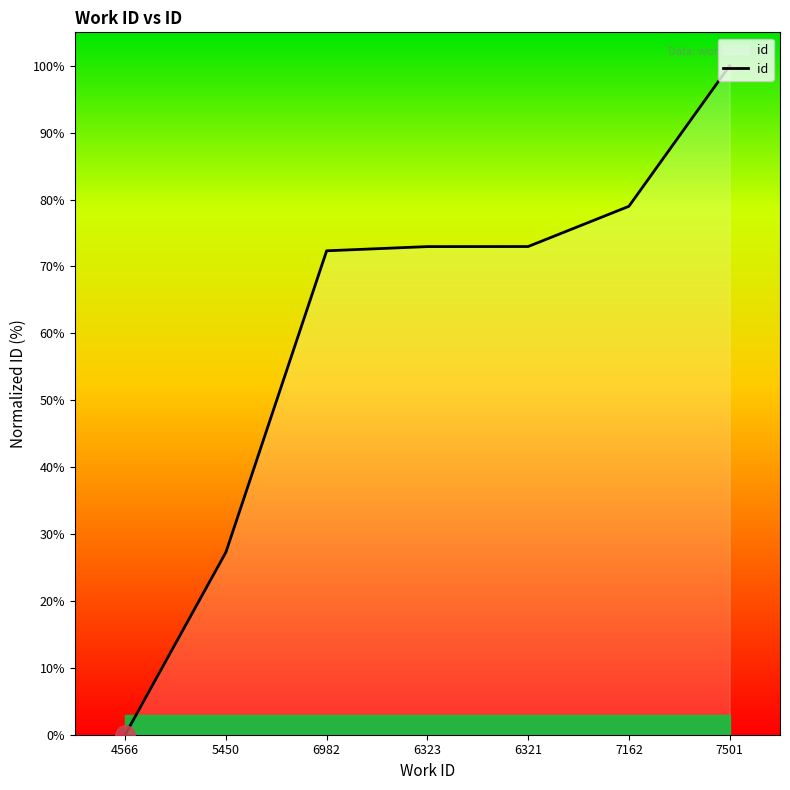

The chart shows a value of 20.6 at 6323. True or false?

False